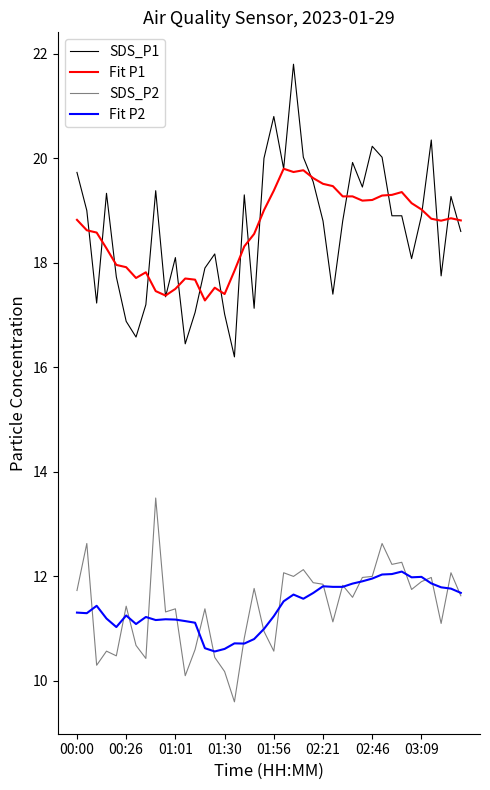

What is the minimum value shown in the chart?

9.6